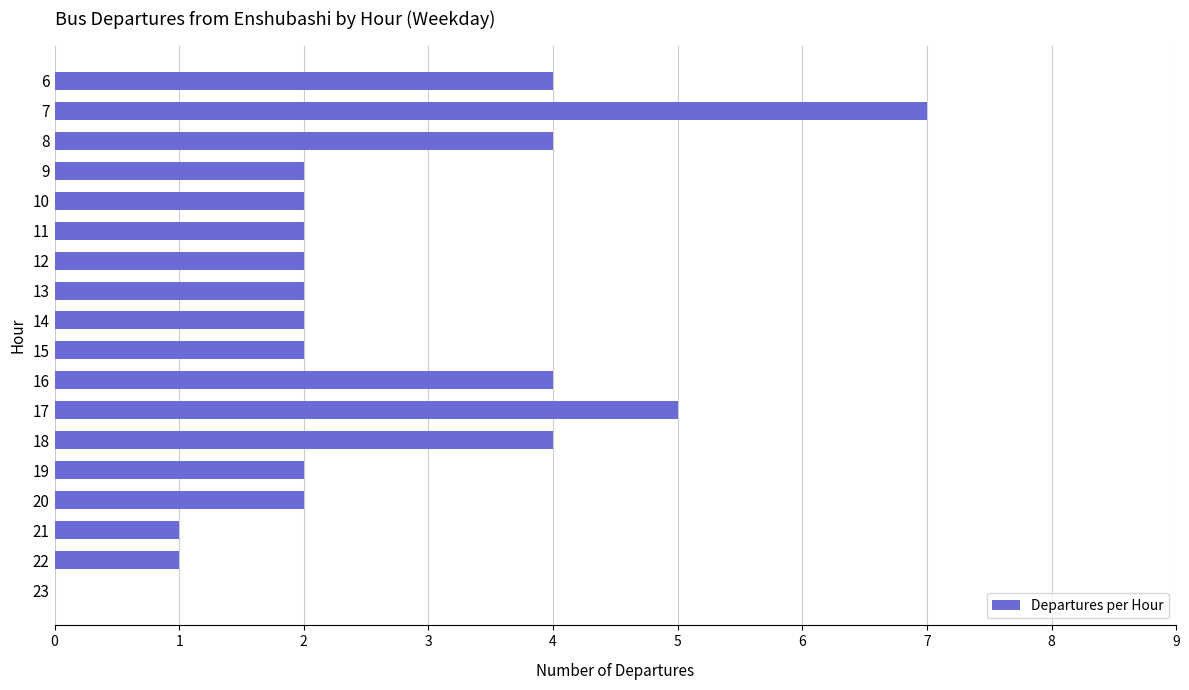

Which has a higher value, 22 or 20?

20